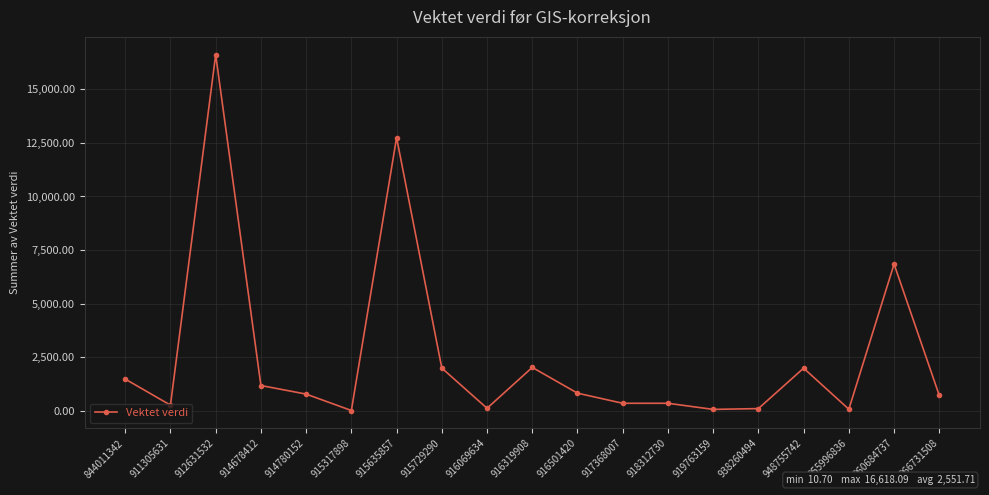

What is the value of the 5th point from the left?

776.3